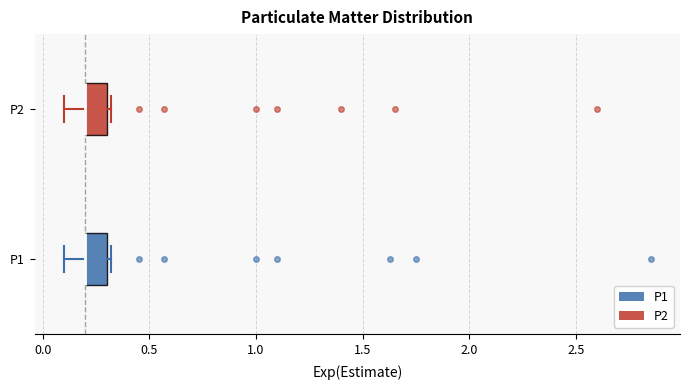

Reading bottom to top, transcribe this box plot: for each box, give where its median line is, the range the box spans, and where its two whiskers end, as read against the x-axis. The values are not printed on the chart, so give them approximately, as read against the axis.

P1: median 0.2 (drawn on the box's left edge), box 0.2 to 0.3, whiskers 0.1 to 0.3 (just right of the box's right edge)
P2: median 0.2 (drawn on the box's left edge), box 0.2 to 0.3, whiskers 0.1 to 0.3 (just right of the box's right edge)